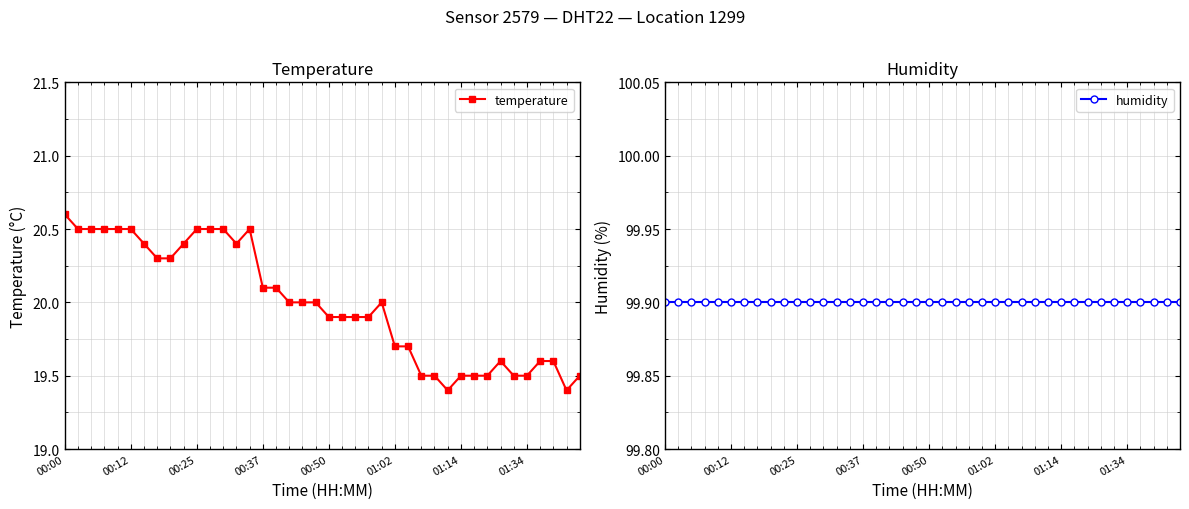

Is it true that temperature equals 5.4 at 00:00?

False